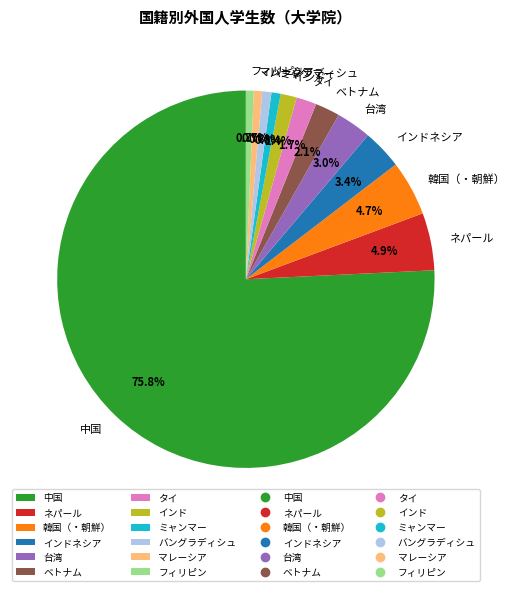

Which category accounts for the majority?

中国